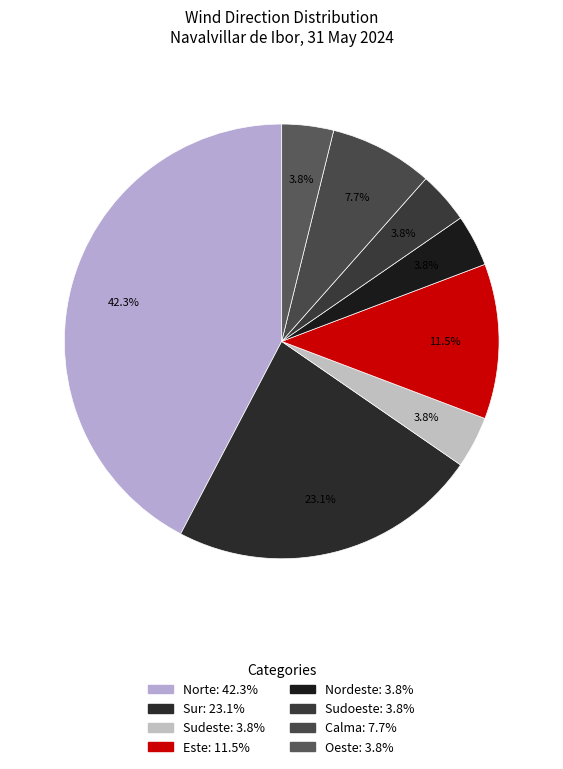

Is there a majority slice in this chart?

No